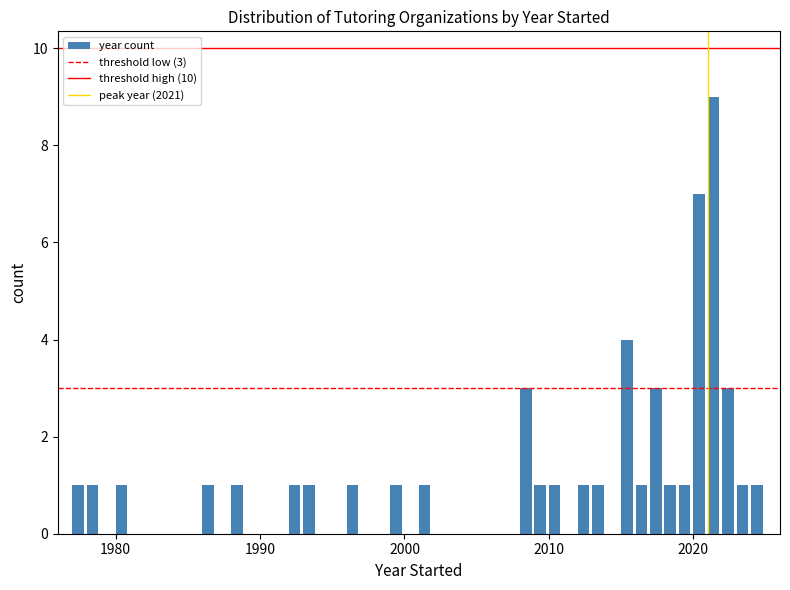

Read against the x-axis, roughly where is the centre of the tallest bar?

2021